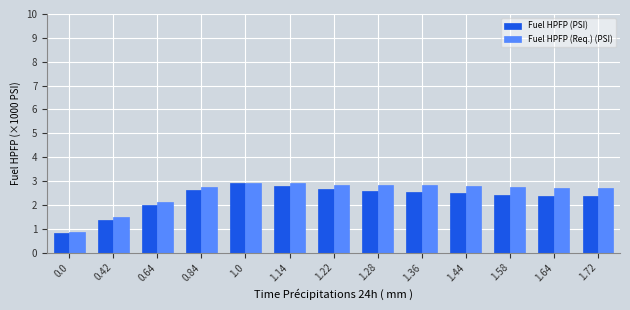

What is the spread (max minus min) of values at 0.42?

0.1